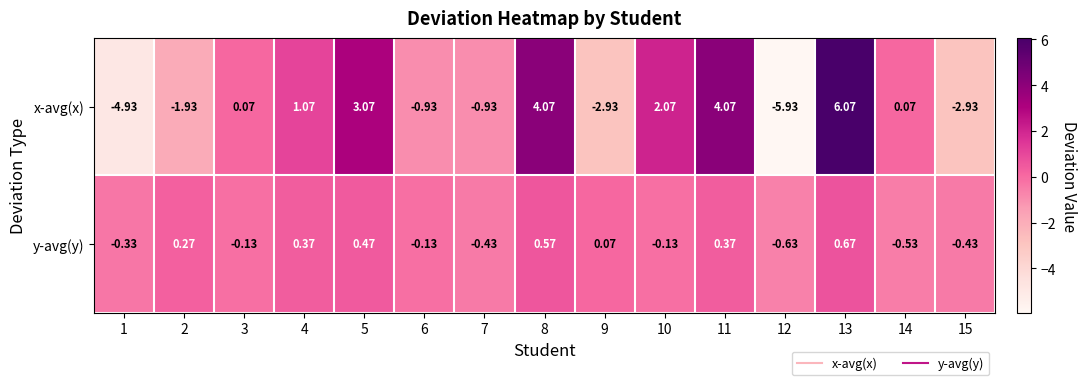

Rank the series by their maximum value, from highest to lowest.

x-avg(x), y-avg(y)